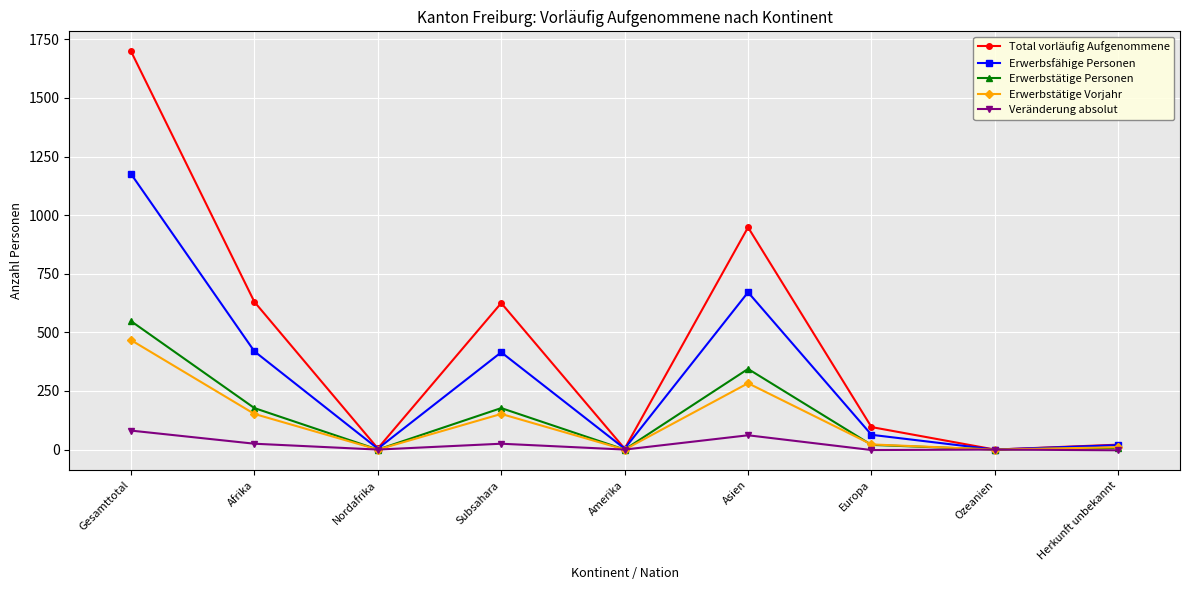

Is it true that Erwerbsfähige Personen equals 419 at Afrika?

True